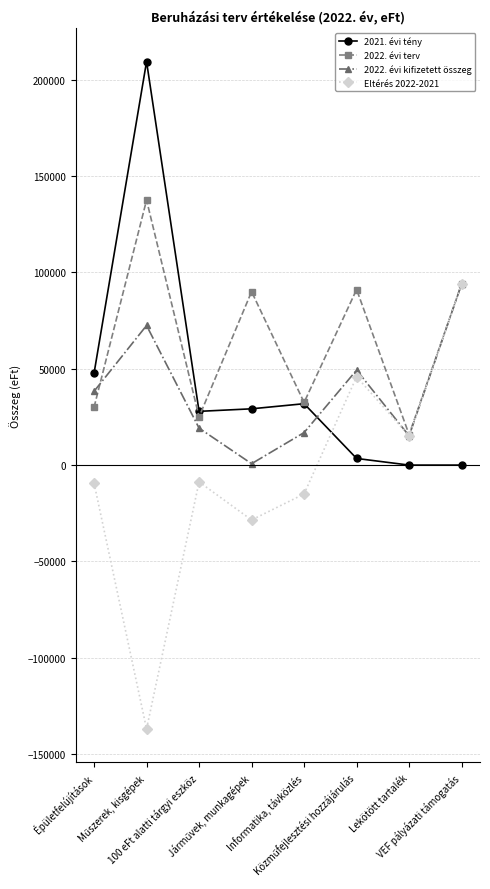

The value of 2021. évi tény at Informatika, távközlés is 50810. True or false?

False